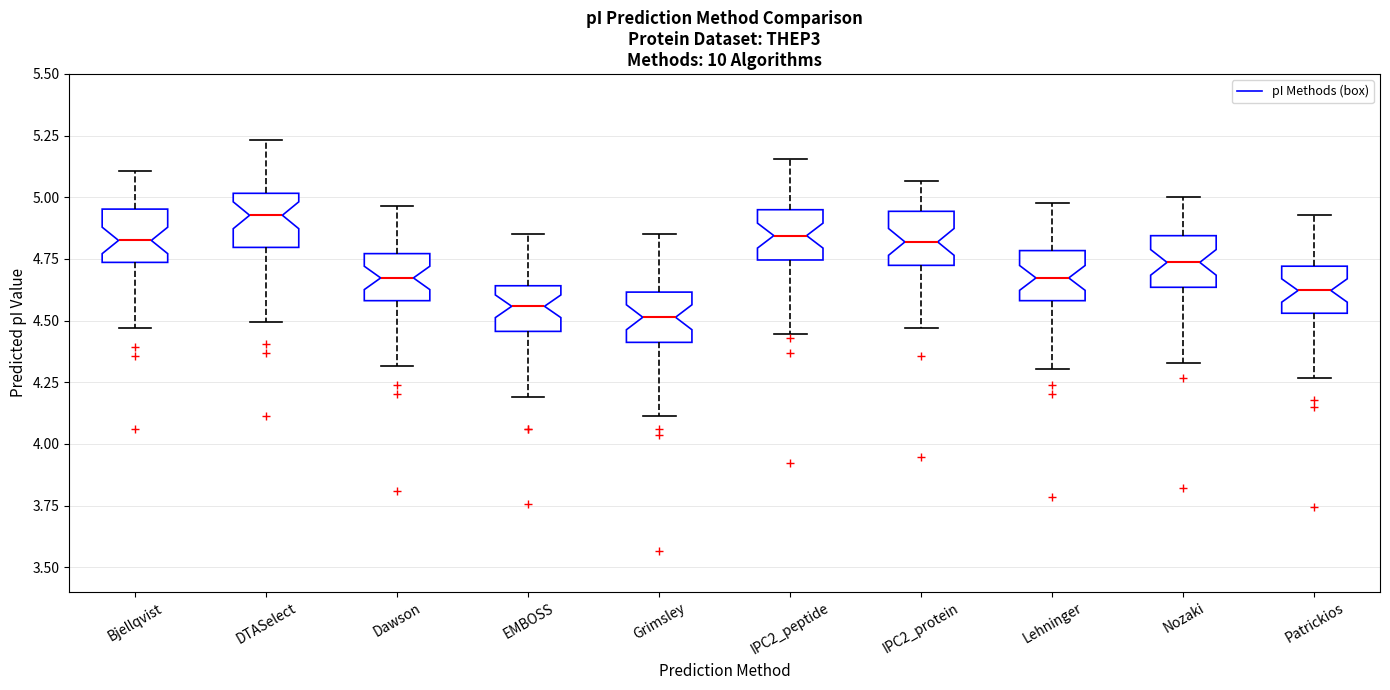

Which box has the highest median line?

DTASelect